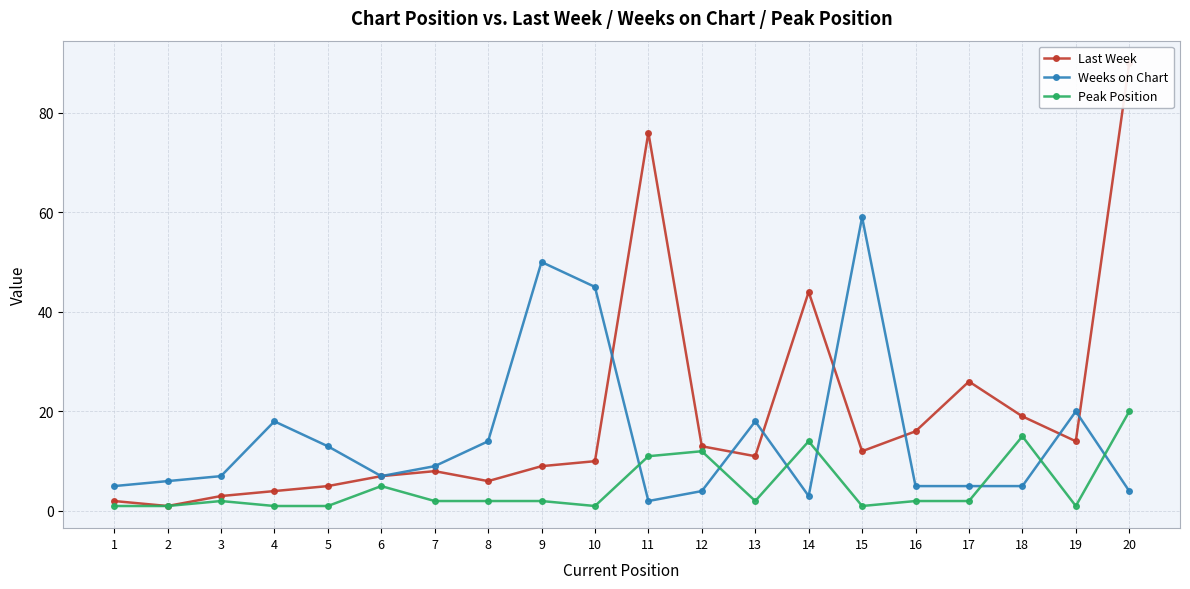

What is the minimum value for Peak Position?

1